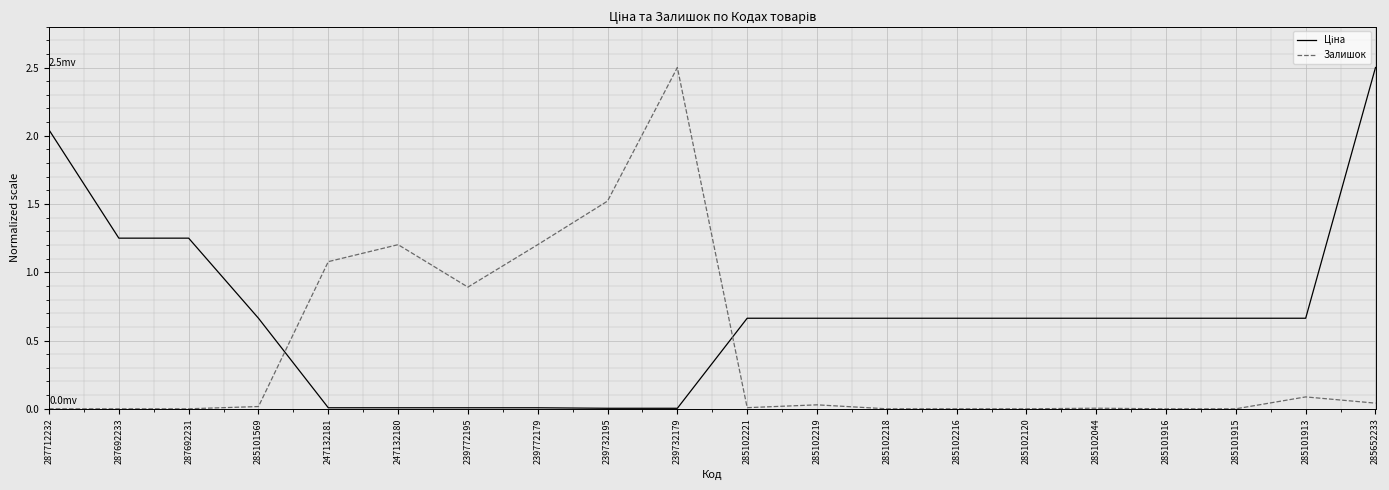

What position from the right is 287692231?

18